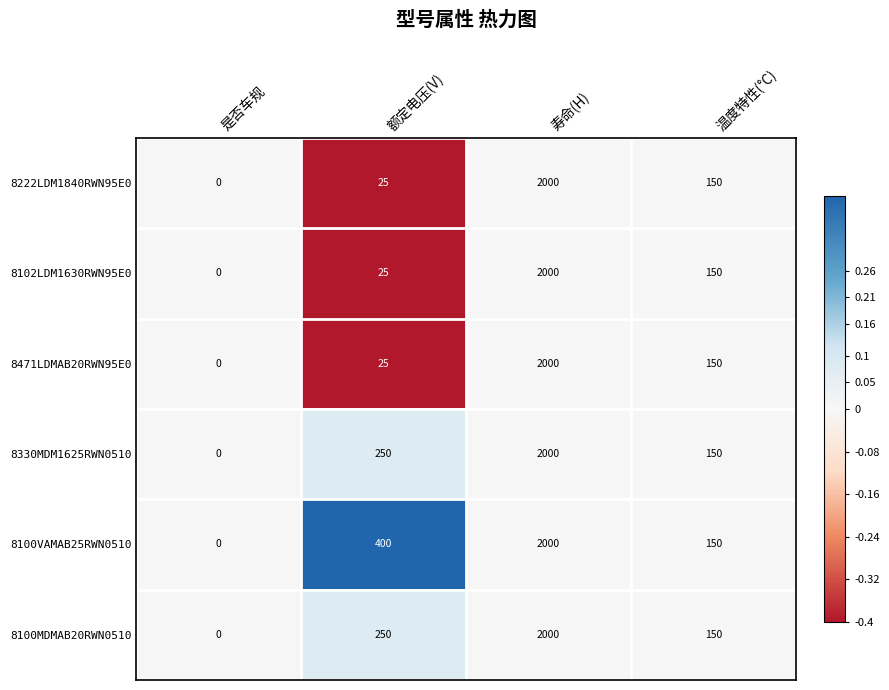

Reading left to right, transcribe all the data shown in this chart.

8222LDM1840RWN95E0: 是否车规=0.0	额定电压(V)=25.0	寿命(H)=2000.0	温度特性(°C)=150.0
8102LDM1630RWN95E0: 是否车规=0.0	额定电压(V)=25.0	寿命(H)=2000.0	温度特性(°C)=150.0
8471LDMAB20RWN95E0: 是否车规=0.0	额定电压(V)=25.0	寿命(H)=2000.0	温度特性(°C)=150.0
8330MDM1625RWN0510: 是否车规=0.0	额定电压(V)=250.0	寿命(H)=2000.0	温度特性(°C)=150.0
8100VAMAB25RWN0510: 是否车规=0.0	额定电压(V)=400.0	寿命(H)=2000.0	温度特性(°C)=150.0
8100MDMAB20RWN0510: 是否车规=0.0	额定电压(V)=250.0	寿命(H)=2000.0	温度特性(°C)=150.0